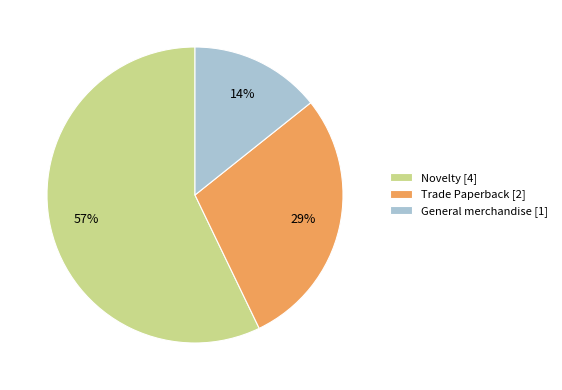

Combined, do Trade Paperback [2] and General merchandise [1] account for over 50%?

No